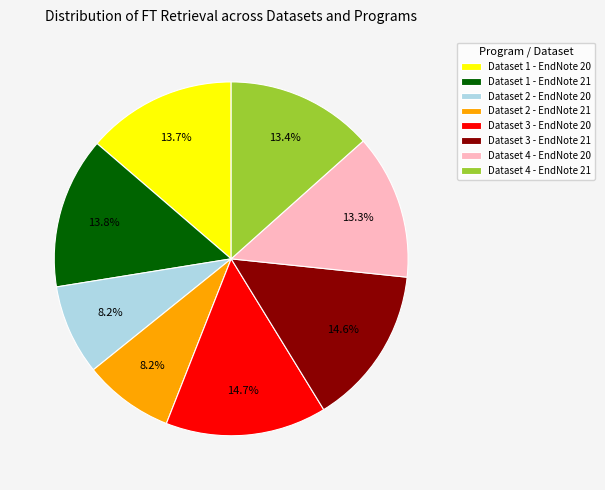

How many slices are in this pie chart?

8